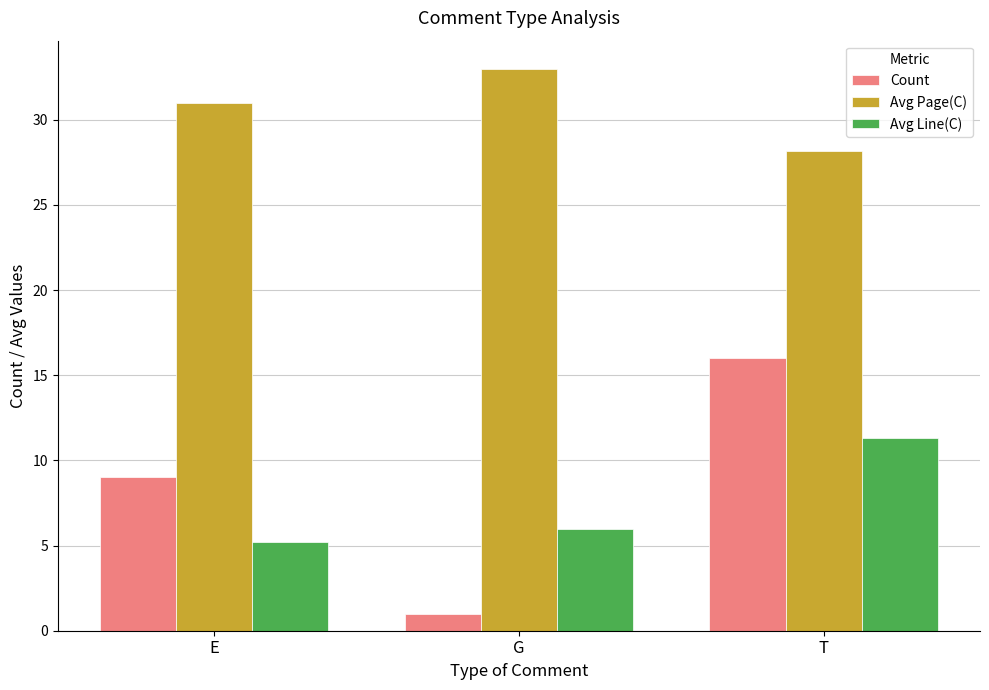

Are the bars grouped side by side (vs. stacked)?

Yes